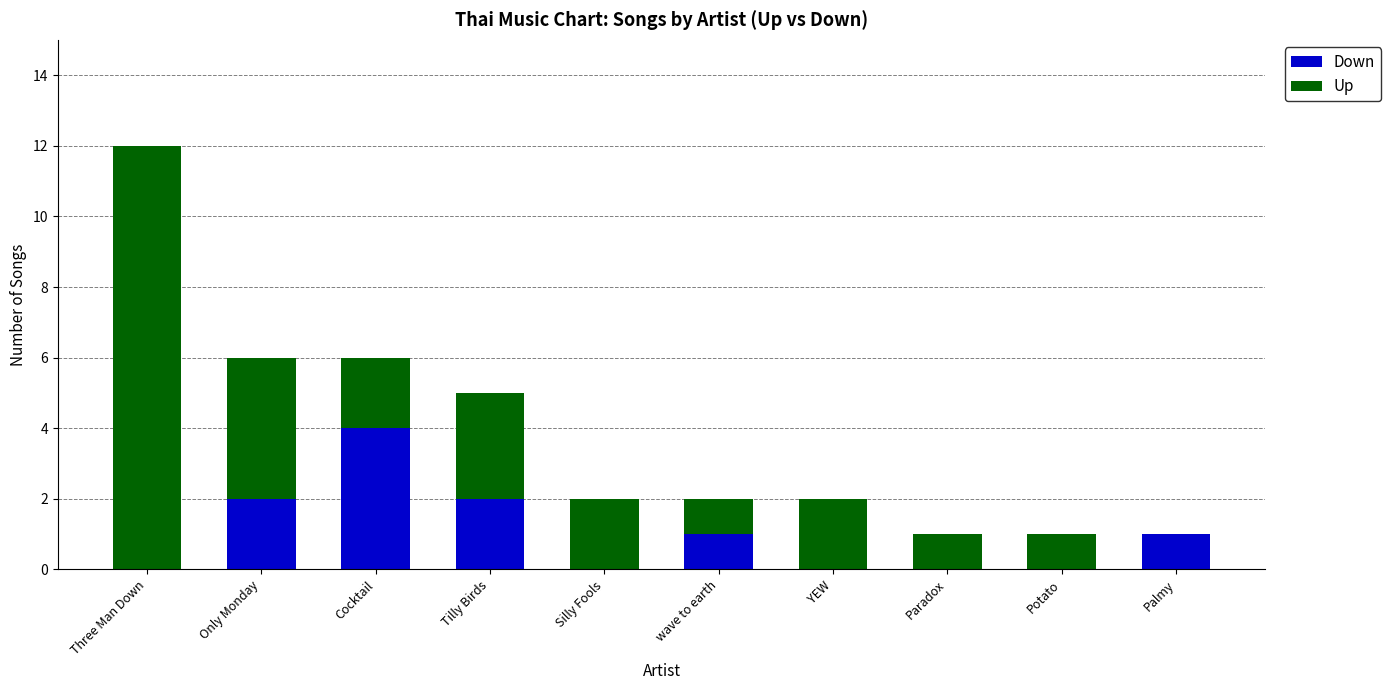

At which category is the sum across all series the highest?

Three Man Down